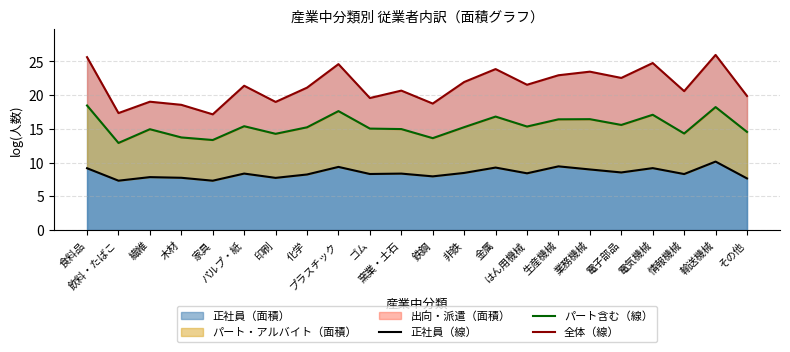

Is the value of 正社員（線） at 電気機械 greater than the value of パート含む（線） at 業務機械?

No